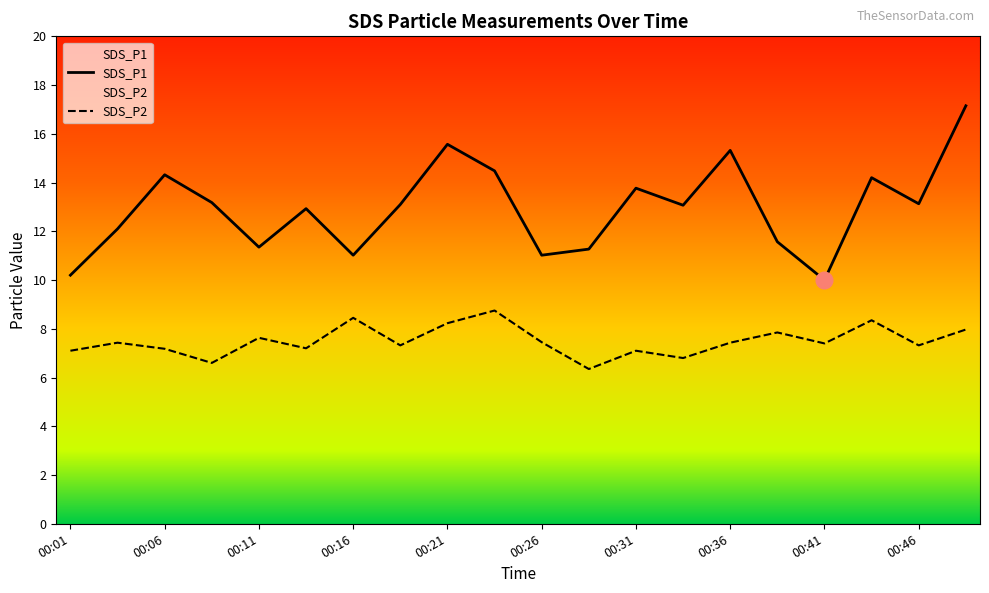

What is the sum of the SDS_P2 values at 00:33 and 00:23?

15.6